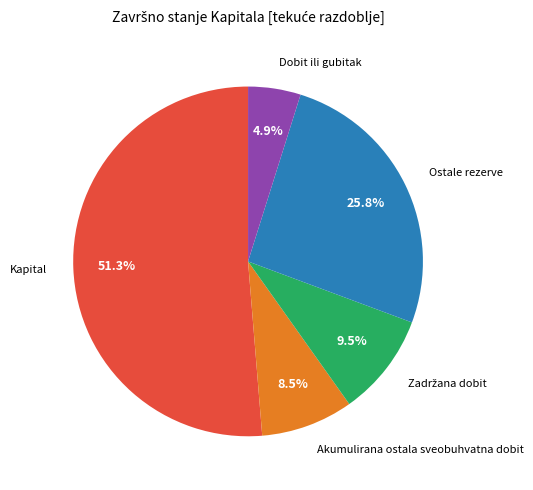

Is there any slice that represents more than half of the pie?

Yes